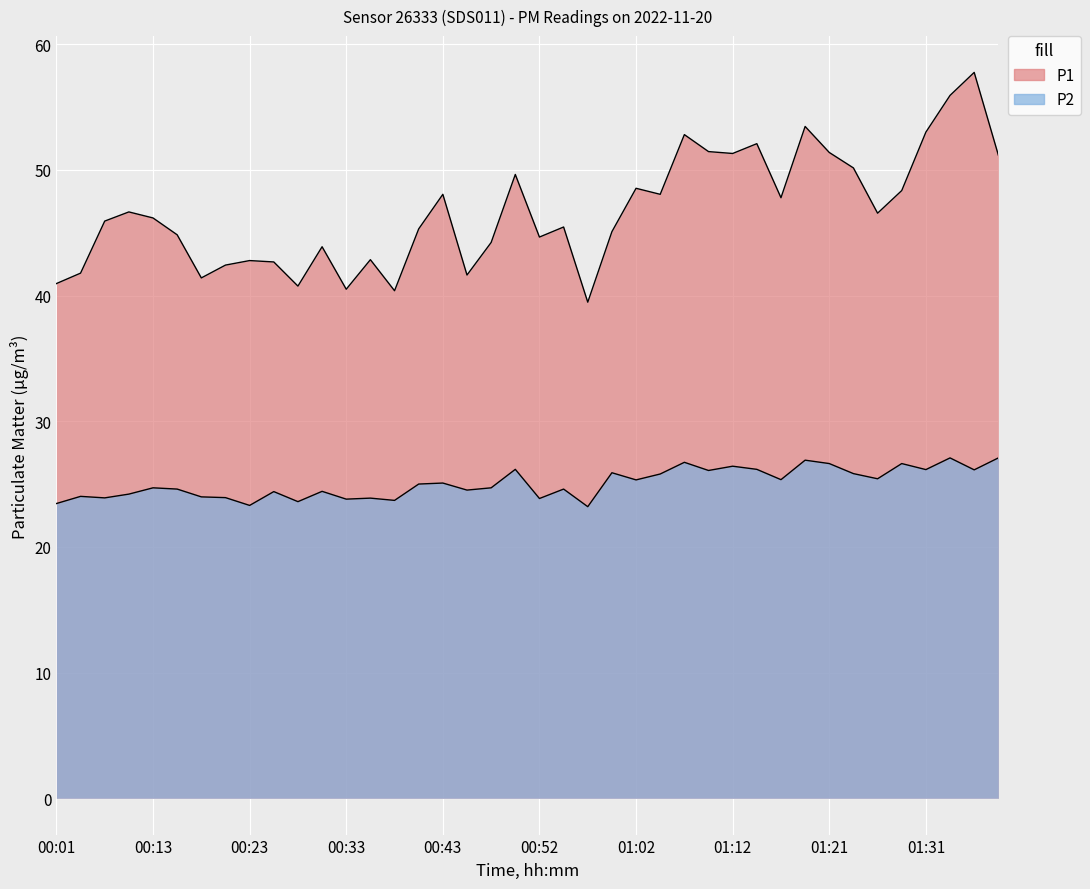

True or false: P1 and P2 intersect in this chart.

False